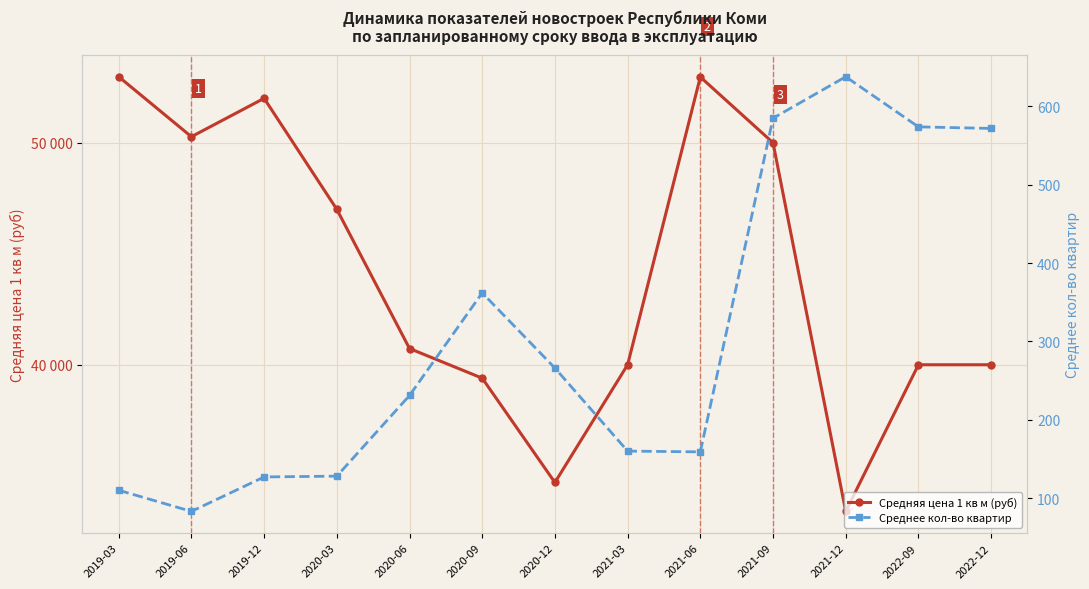

Reading right to left, transcribe all the data shown in this chart.

Средняя цена 1 кв м (руб): 2022-12=40000	2022-09=40000	2021-12=33396	2021-09=50000	2021-06=52961	2021-03=40000	2020-12=34698	2020-09=39396	2020-06=40731	2020-03=47000	2019-12=52000	2019-06=50271	2019-03=52972
Среднее кол-во квартир: 2022-12=572	2022-09=574	2021-12=638	2021-09=585	2021-06=159	2021-03=160	2020-12=266	2020-09=362	2020-06=231	2020-03=128	2019-12=127	2019-06=83	2019-03=110